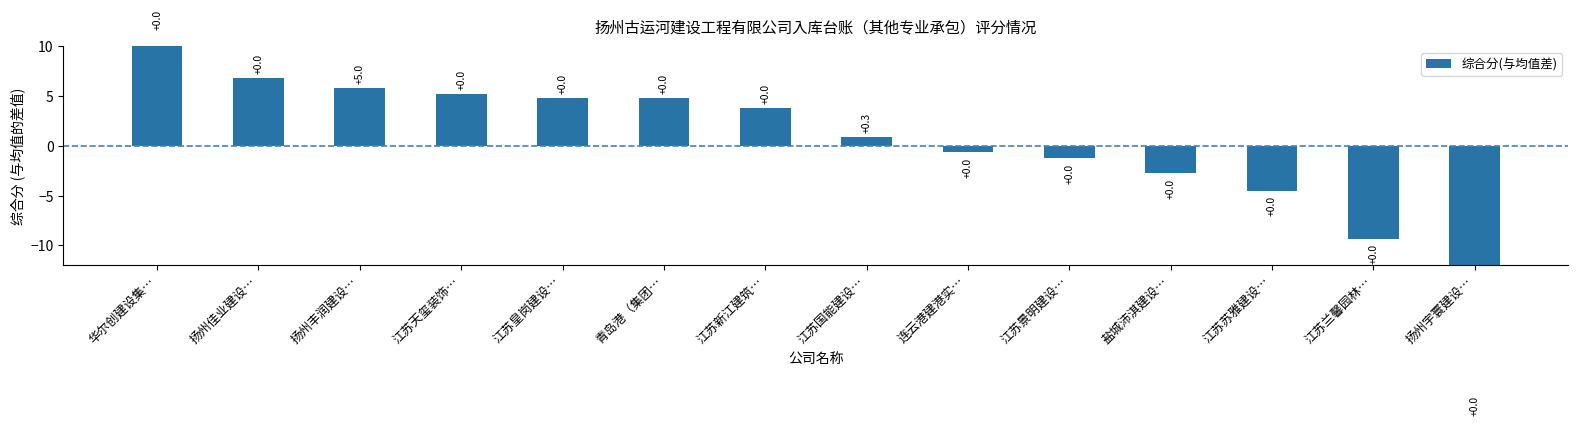

Between 连云港建港实… and 华尔创建设集…, which is larger?

华尔创建设集…